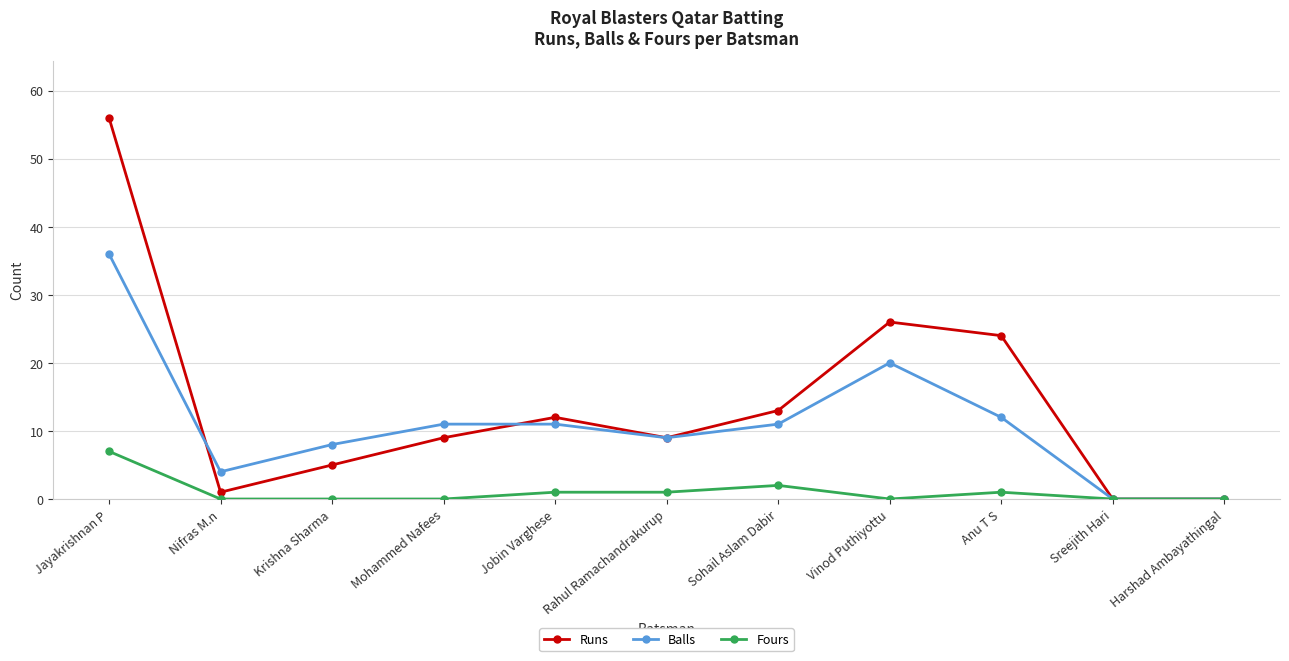

How many interior local peaks does the Runs series have?

2